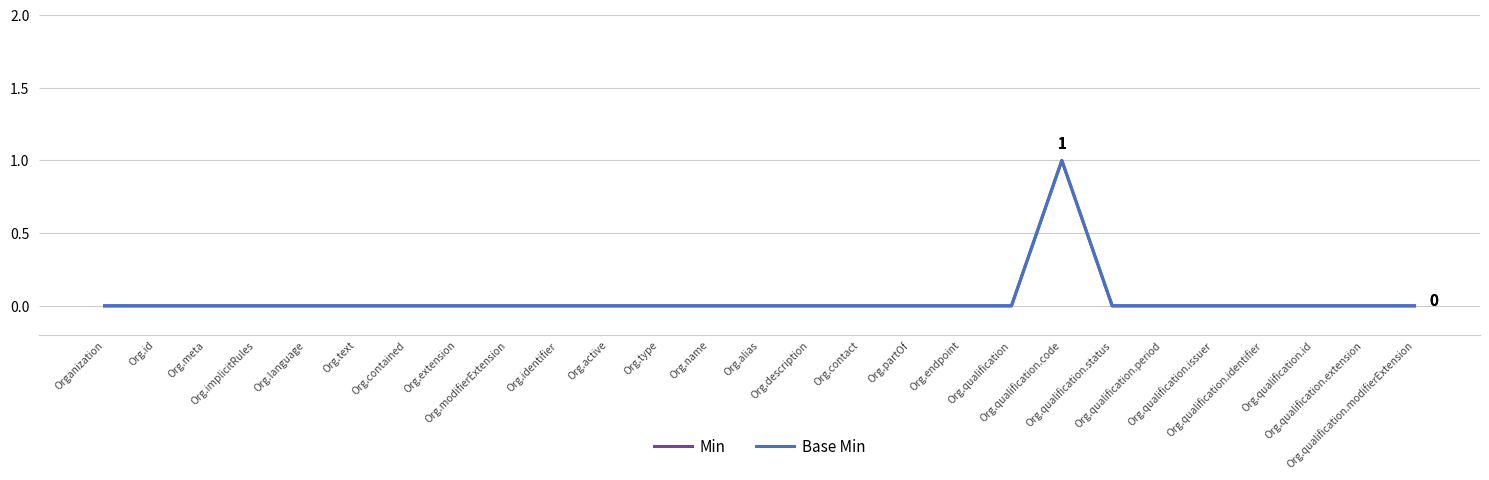

Does the chart have visible grid lines?

Yes